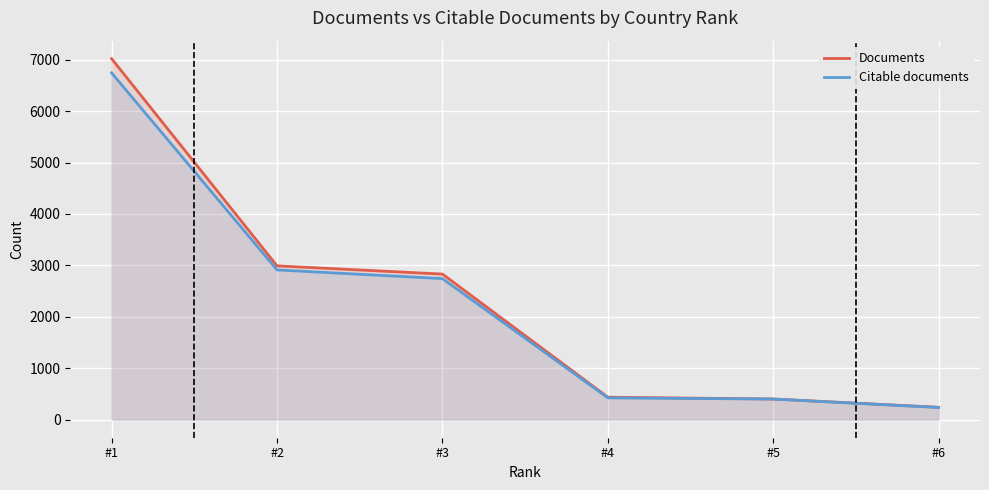

At which category is the sum across all series the highest?

#1